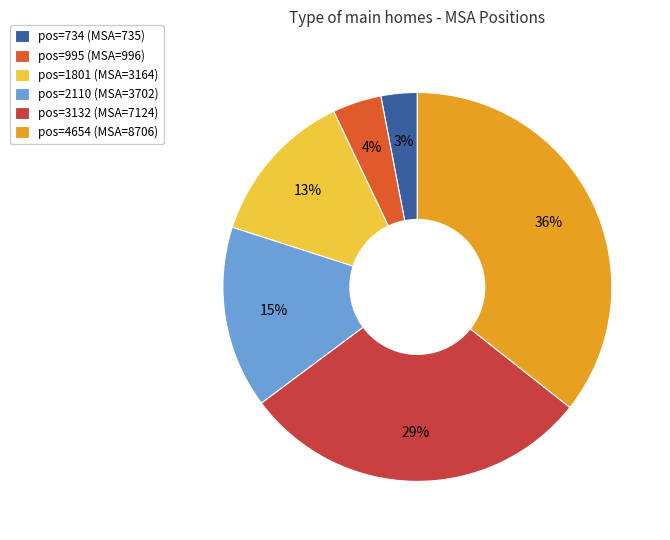

Does any single category account for the majority?

No